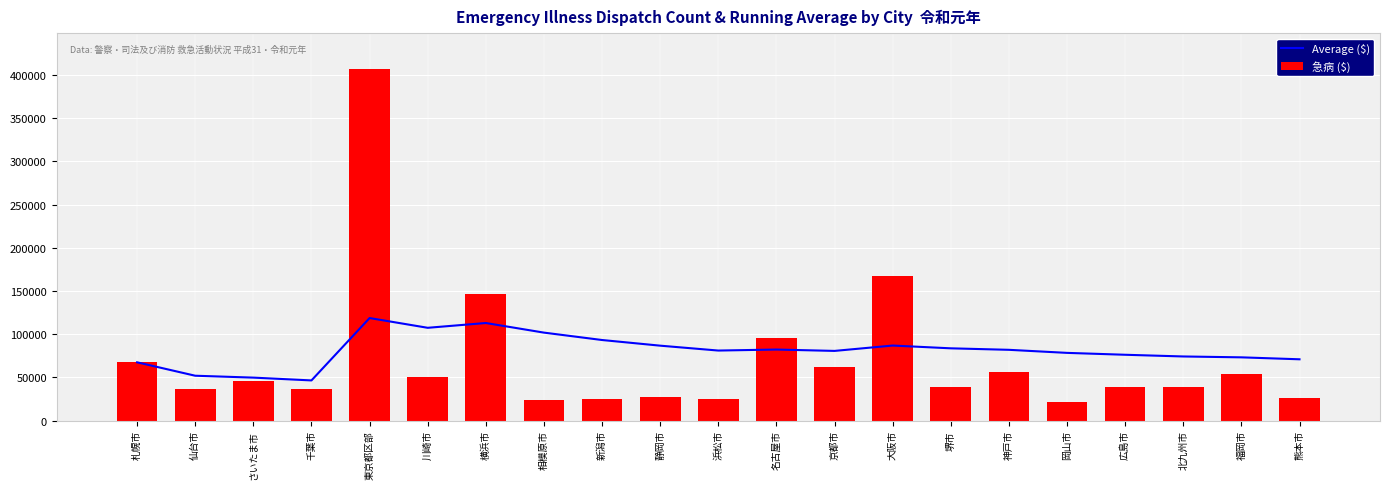

What is the difference between the highest and lowest values at 仙台市?

15539.5